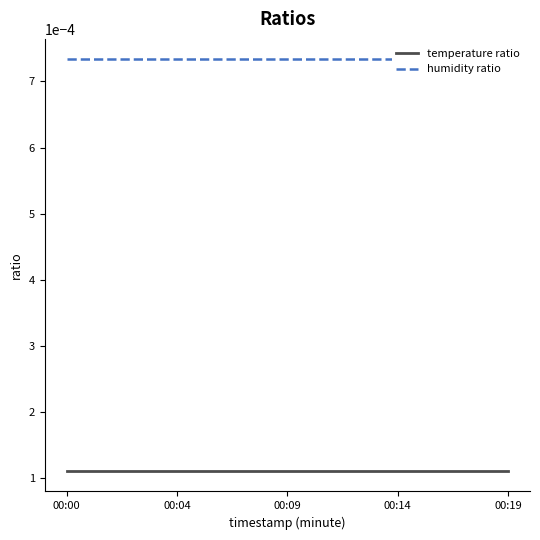

Rank the series by their average value, from lowest to highest.

temperature ratio, humidity ratio